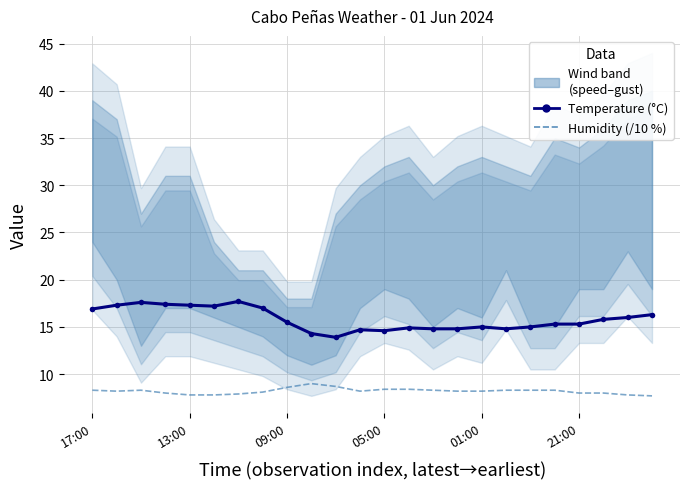

The Temperature (°C) series shows 14.8 at 14. True or false?

True